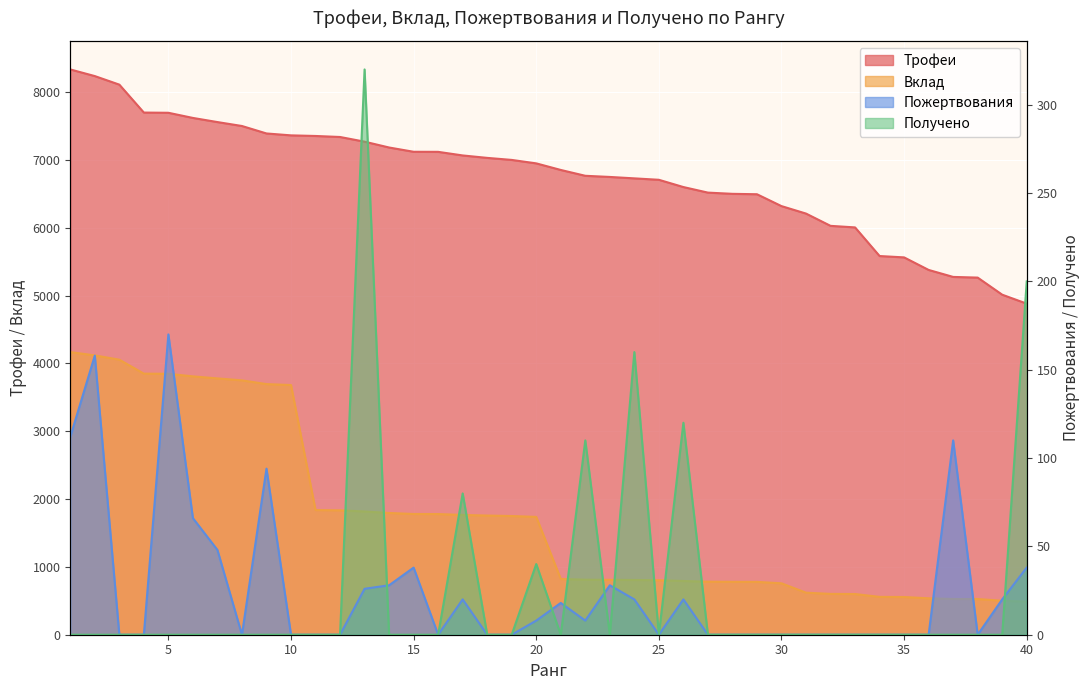

Reading left to right, what are all the values shown in this chart?

Трофеи: 8334	8236	8110	7698	7695	7619	7558	7500	7390	7362	7353	7338	7269	7183	7120	7119	7066	7030	7000	6949	6852	6766	6749	6728	6707	6600	6518	6500	6494	6319	6209	6028	6005	5583	5563	5378	5275	5265	5013	4881
Вклад: 4167	4118	4055	3849	3847	3809	3779	3750	3695	3681	1838	1834	1817	1795	1780	1779	1766	1757	1750	1737	822	811	809	807	804	792	782	780	779	758	620	602	600	558	556	537	527	526	501	488
Пожертвования: 112	158	0	0	170	66	48	0	94	0	0	0	26	28	38	0	20	0	0	8	18	8	28	20	0	20	0	0	0	0	0	0	0	0	0	0	110	0	20	38
Получено: 0	0	0	0	0	0	0	0	0	0	0	0	320	0	0	0	80	0	0	40	0	110	0	160	0	120	0	0	0	0	0	0	0	0	0	0	0	0	0	200